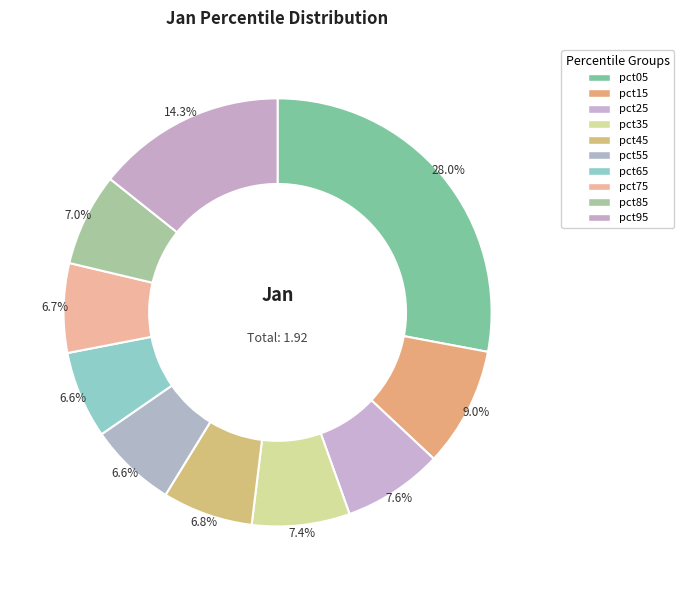

Which has a higher value, pct45 or pct55?

pct45